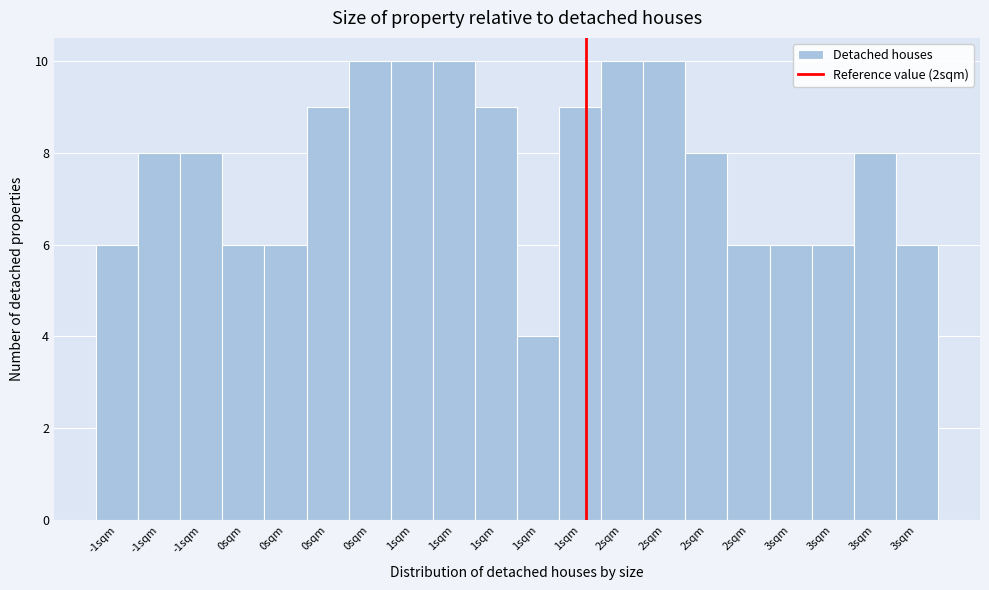

Does the chart contain any negative values?

No